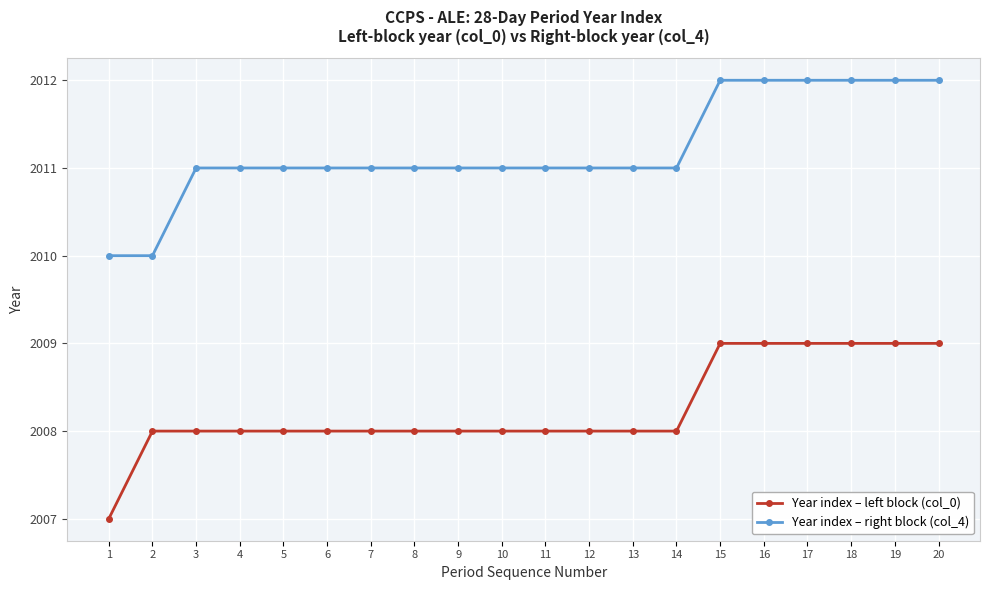

List the series in order of their peak value, lowest first.

Year index – left block (col_0), Year index – right block (col_4)